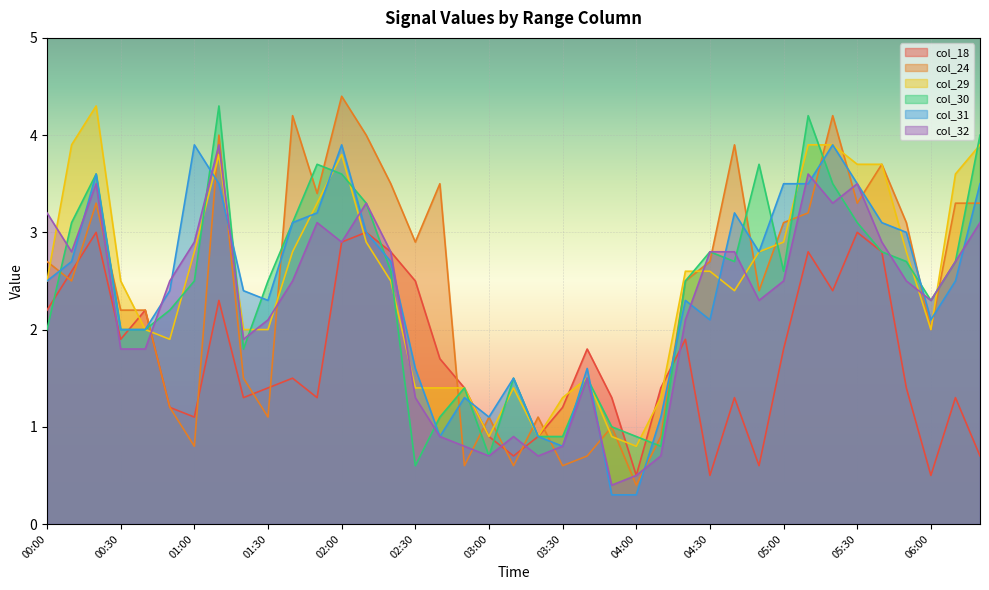

What is the difference between the maximum and minimum values in the col_32 series?

3.5